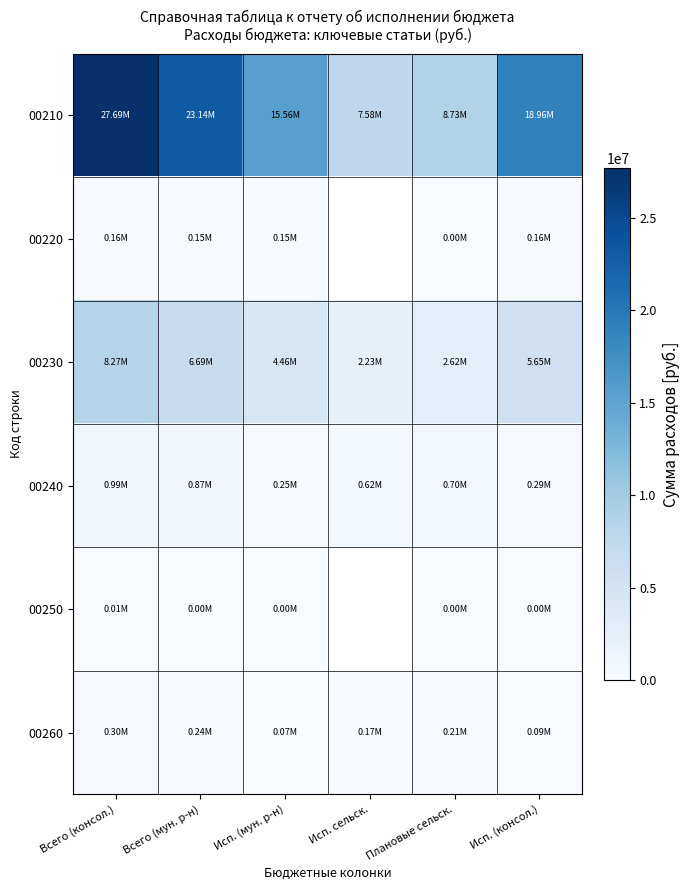

True or false: 00210 has a value of 9042101.3 at Исп. (мун. р-н).

False